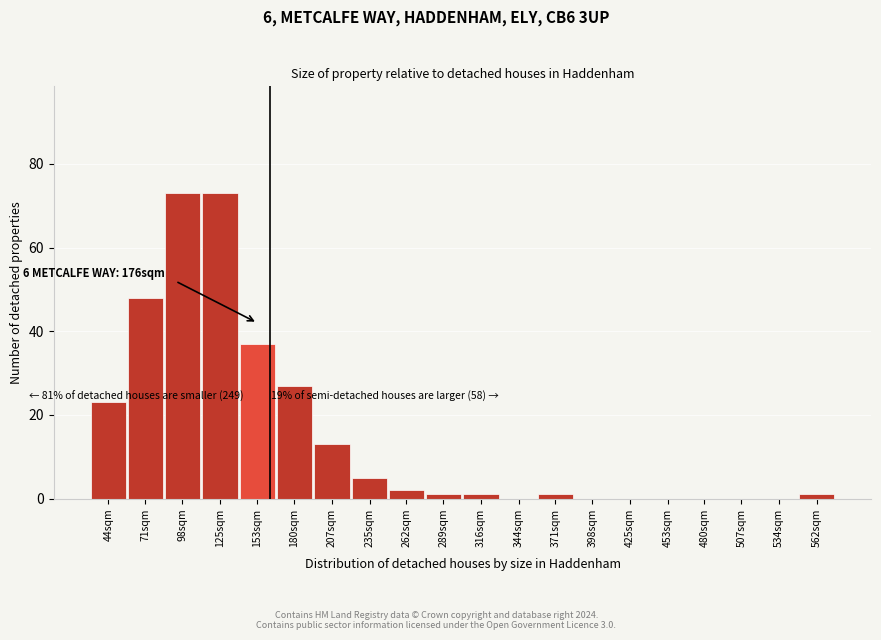

Reading left to right, what are all the values shown in this chart?

44sqm=23	71sqm=48	98sqm=73	125sqm=73	153sqm=37	180sqm=27	207sqm=13	235sqm=5	262sqm=2	289sqm=1	316sqm=1	344sqm=0	371sqm=1	398sqm=0	425sqm=0	453sqm=0	480sqm=0	507sqm=0	534sqm=0	562sqm=1